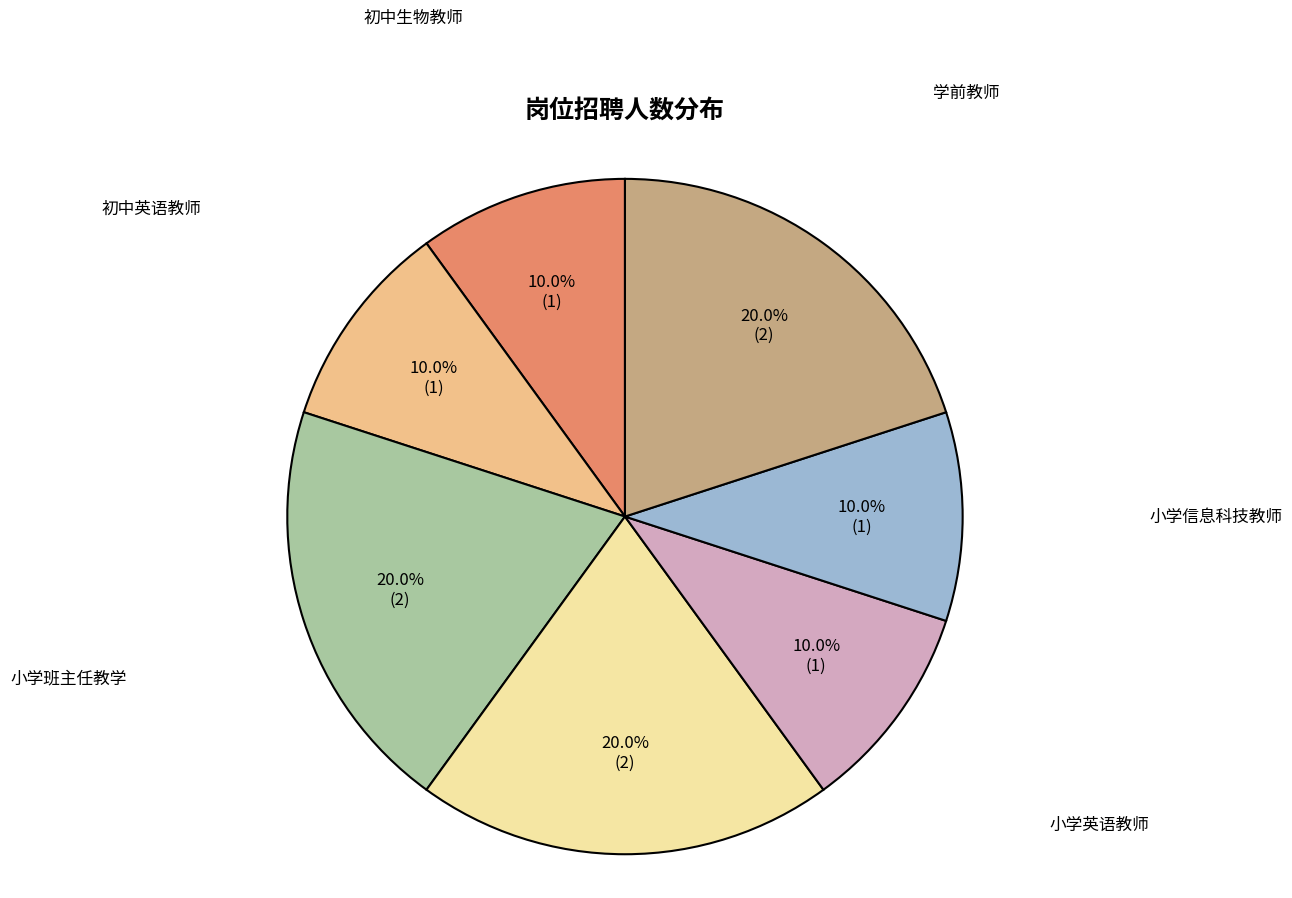

What is the largest slice in the pie chart?

小学班主任教学